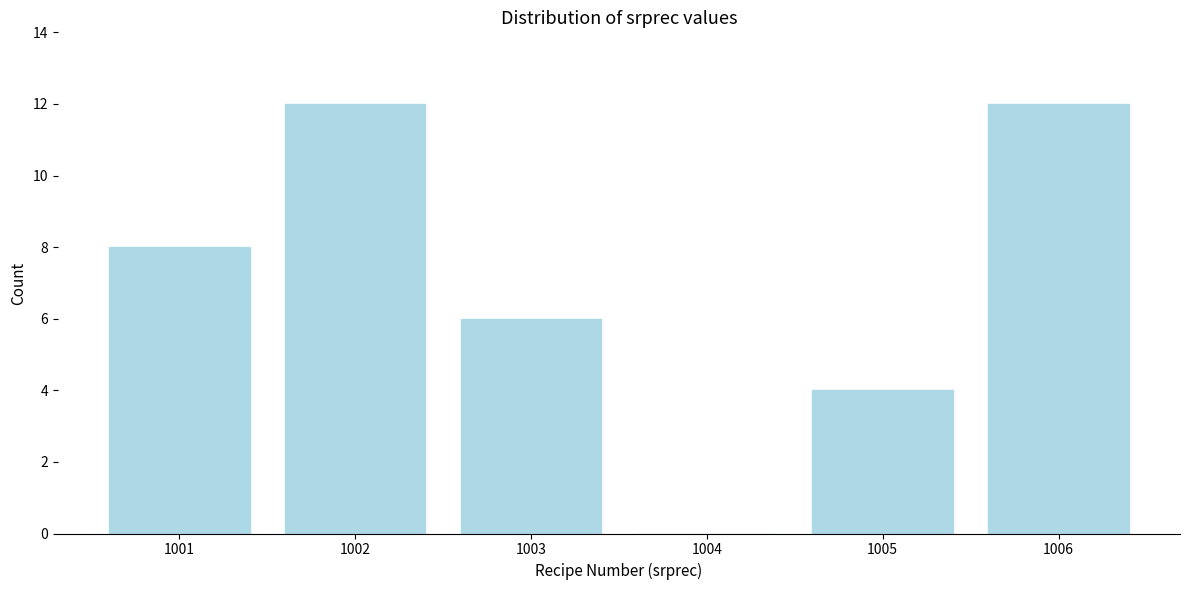

Reading left to right, extract all data points from this chart.

1001=8	1002=12	1003=6	1004=0	1005=4	1006=12